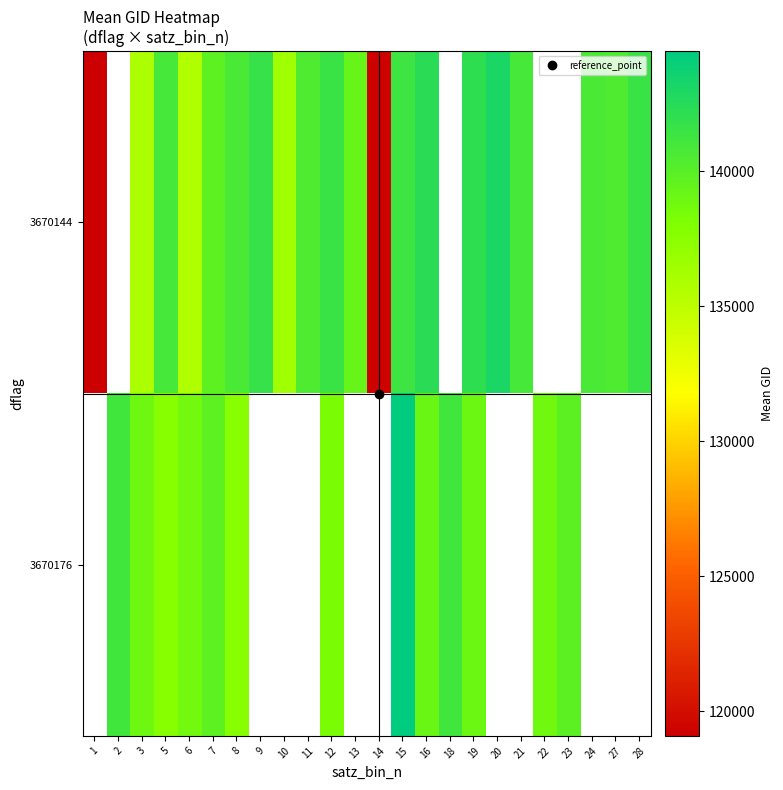

Is it true that 3670144 equals 141699.0 at 9?

True